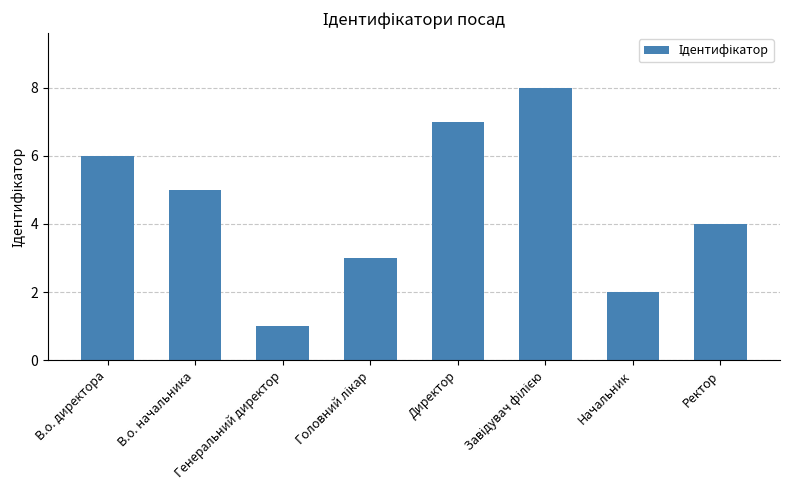

Are the bars horizontal?

No